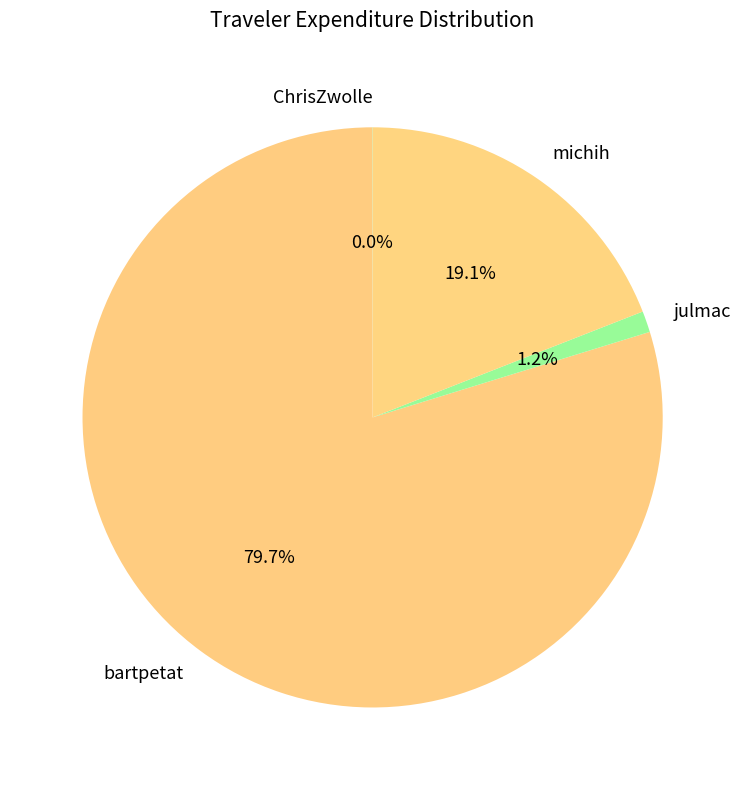

Does michih represent more than half of the total?

No